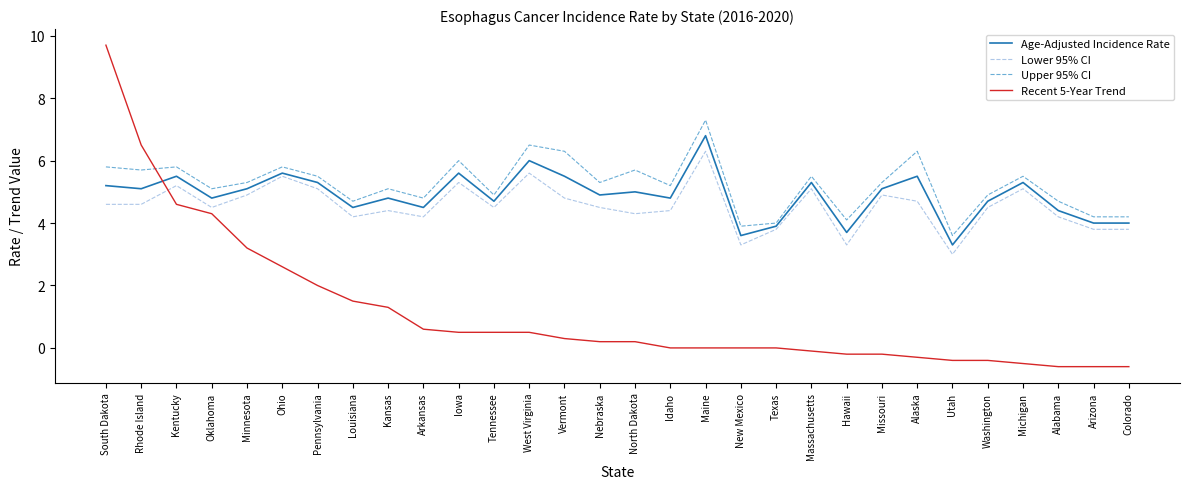

What is the spread (max minus min) of values at New Mexico?

3.9